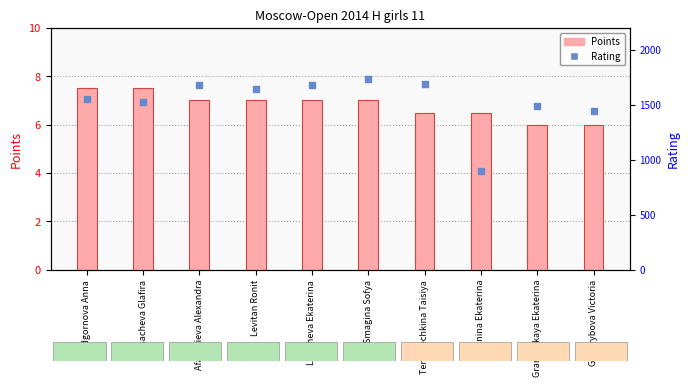

Which series has the largest total across all categories?

Rating